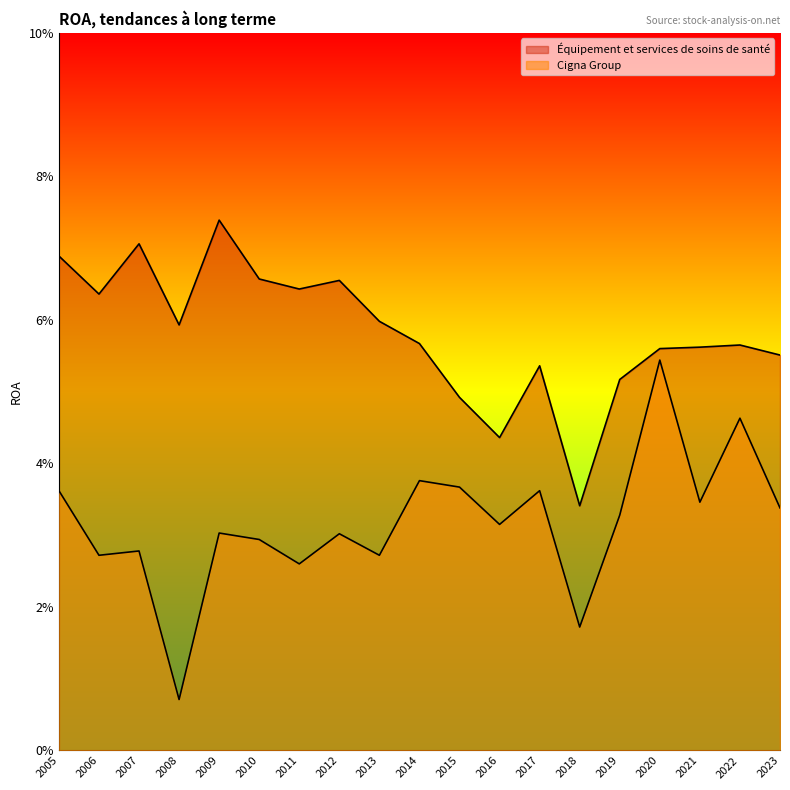

Which series changed the most between 2022 and 2012?

Cigna Group